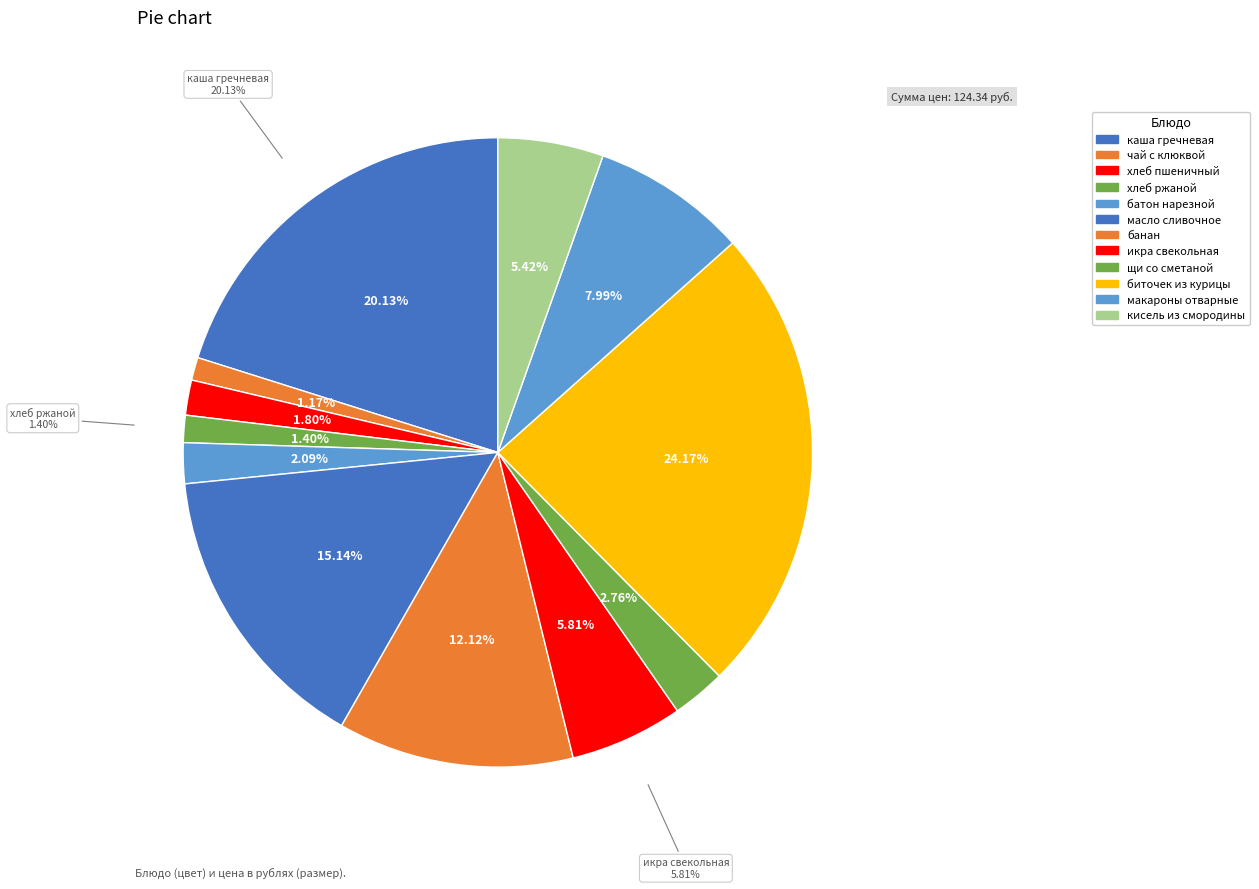

Rank the categories by value from highest to lowest.

биточек из курицы, каша гречневая, масло сливочное, банан, макароны отварные, икра свекольная, кисель из смородины, щи со сметаной, батон нарезной, хлеб пшеничный, хлеб ржаной, чай с клюквой